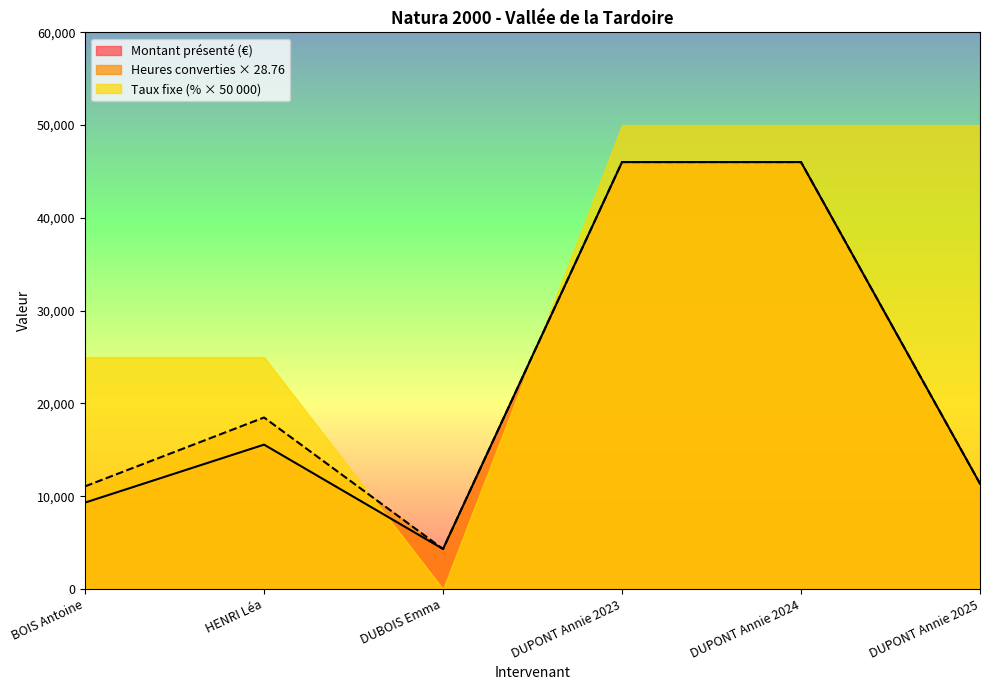

How many values in the Montant présenté series are below 15562?

3